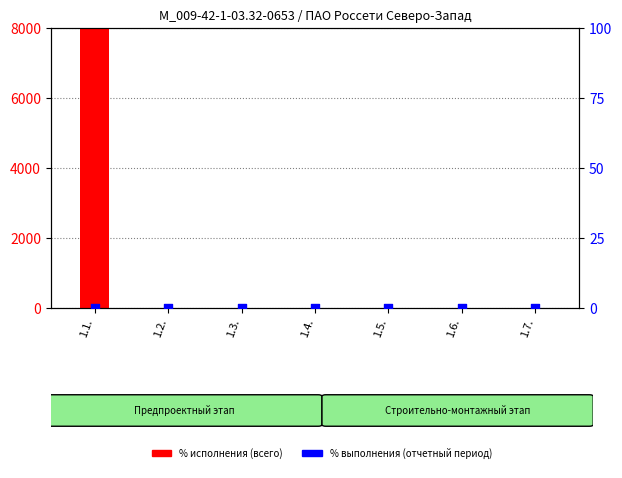

Which series contains the highest Y value?

% исполнения (всего)